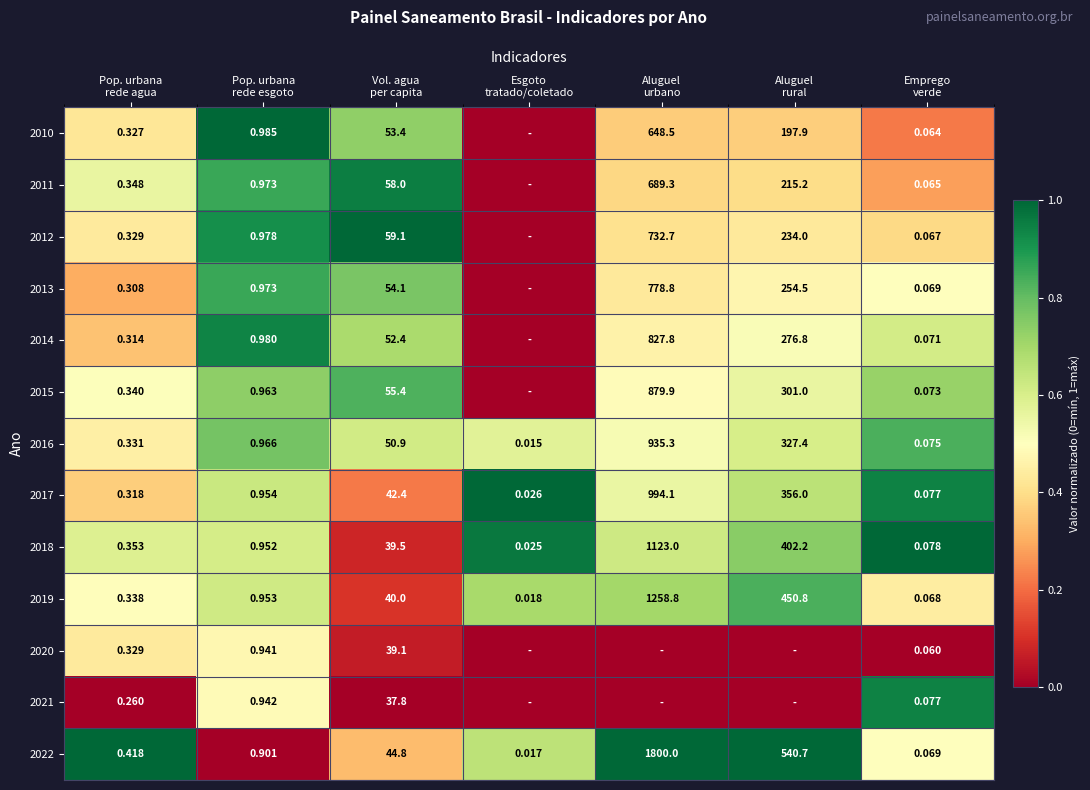

The 2019 series shows 0.2 at Pop. urbana rede esgoto. True or false?

False